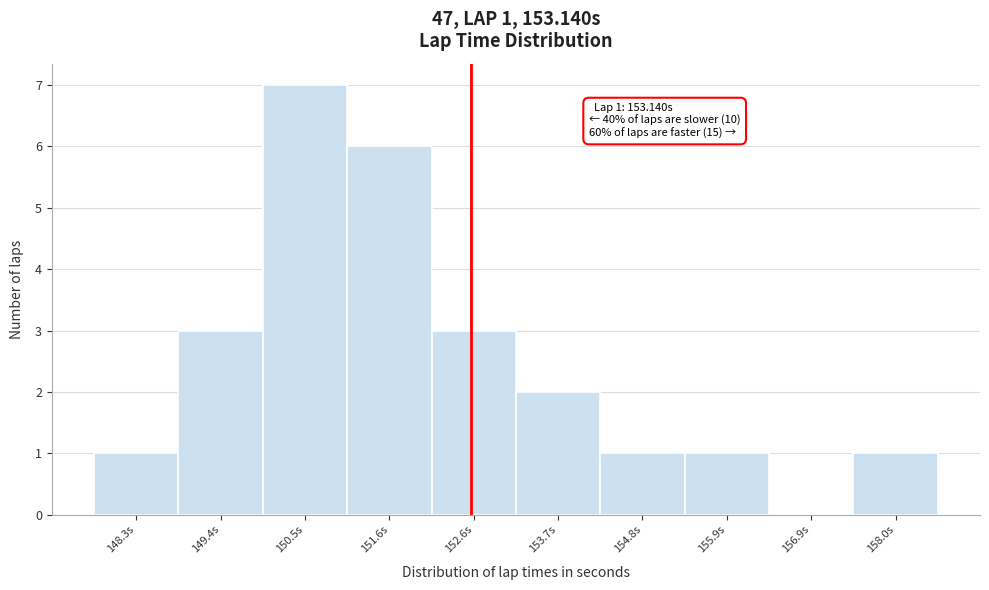

Reading right to left, what are all the values shown in this chart?

158.0s=1	156.9s=0	155.9s=1	154.8s=1	153.7s=2	152.6s=3	151.6s=6	150.5s=7	149.4s=3	148.3s=1